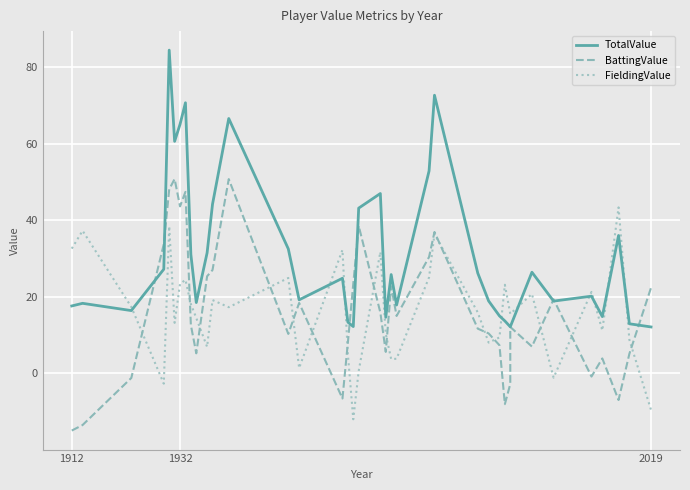

What is the value of the FieldingValue point at the 25th from the left?

3.8